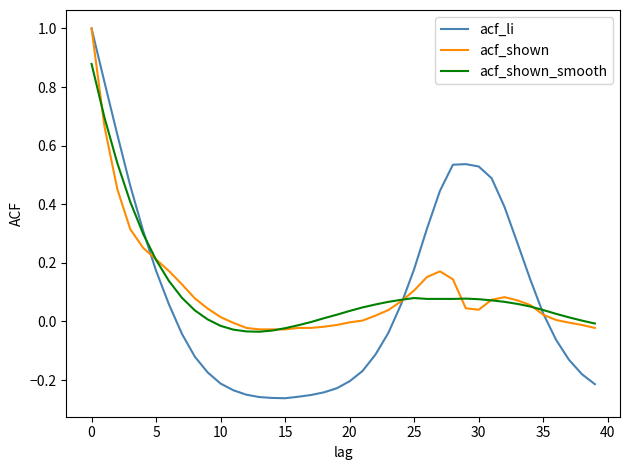

Which series ends up on top after the final intersection of acf_li and acf_shown?

acf_shown